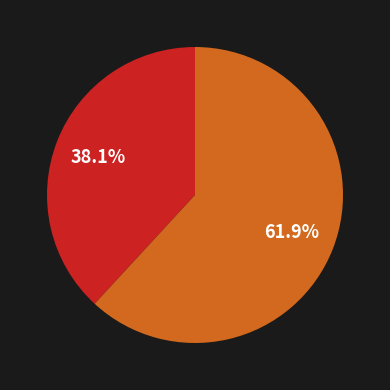

Is there any slice that represents more than half of the pie?

Yes